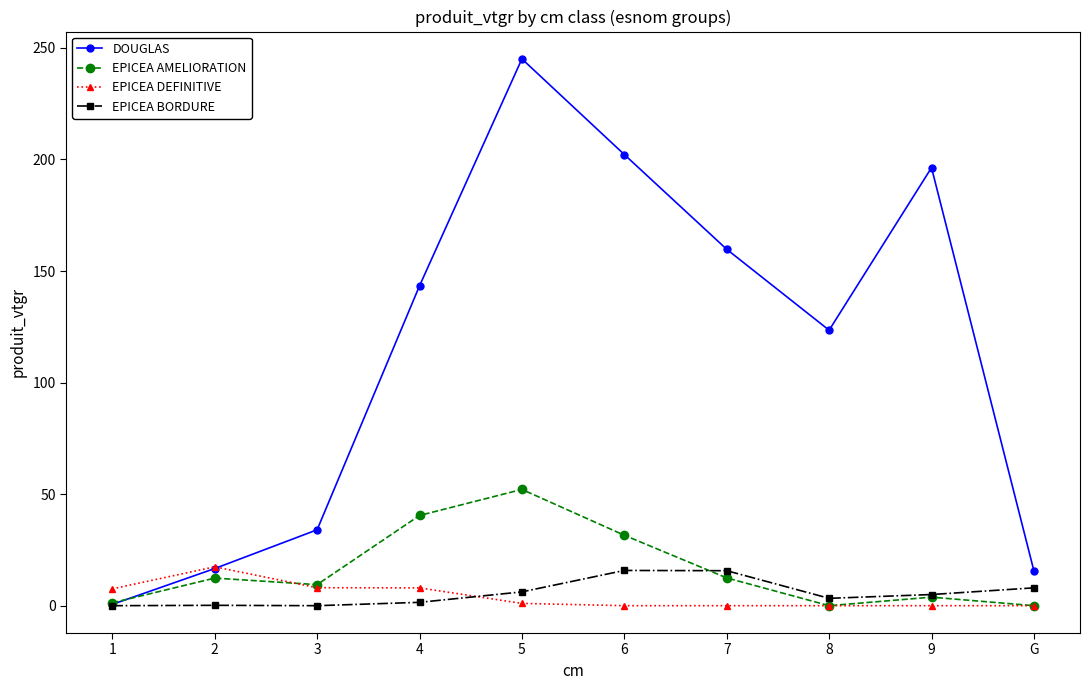

What is the maximum value shown in the chart?

245.1